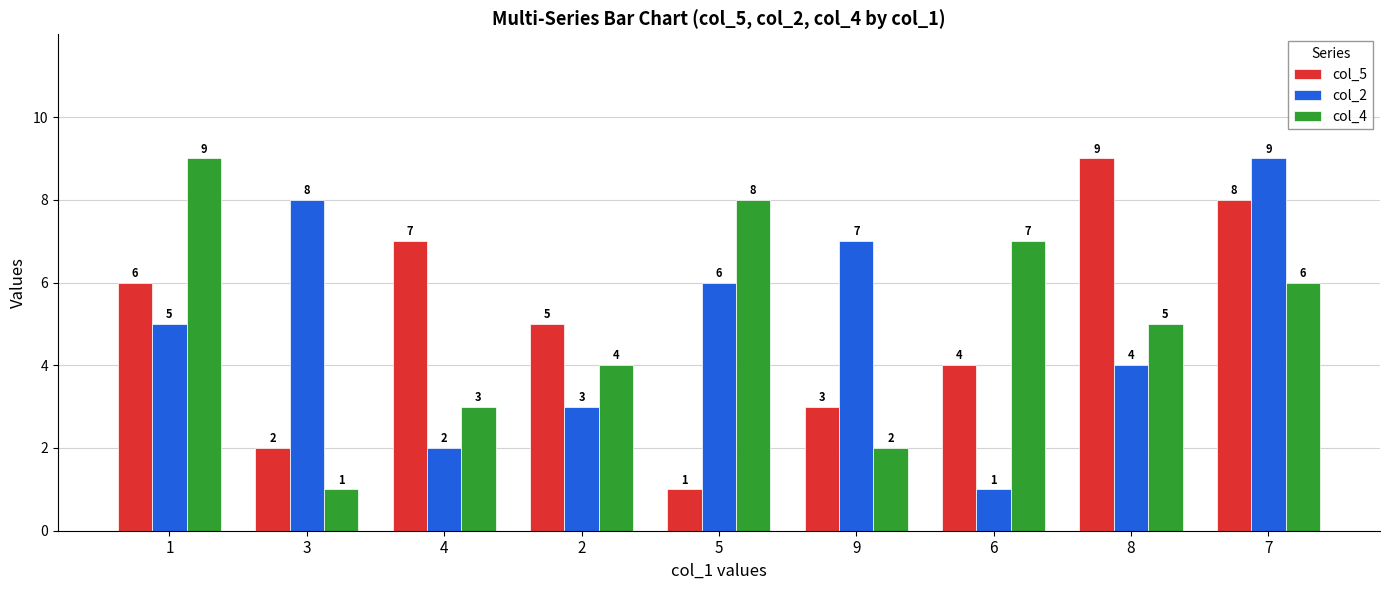

What is the total value across all series at 9?

12